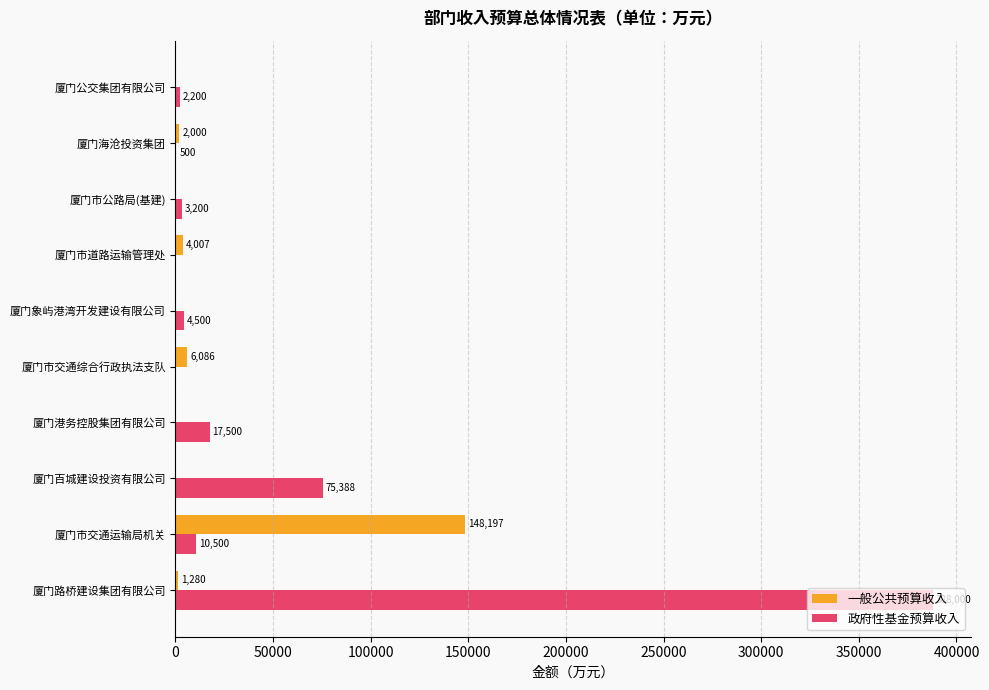

Which series has the widest spread of values?

政府性基金预算收入